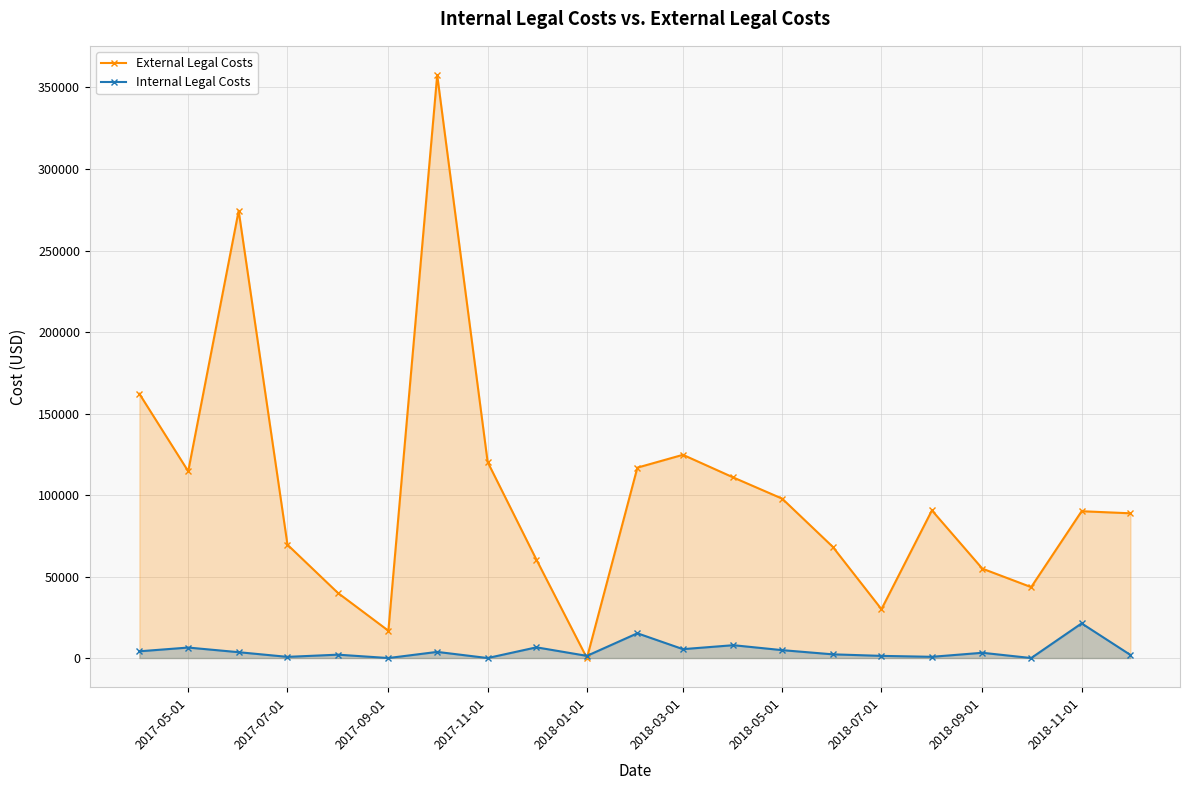

What is the average value of the External Legal Costs series?

101501.8